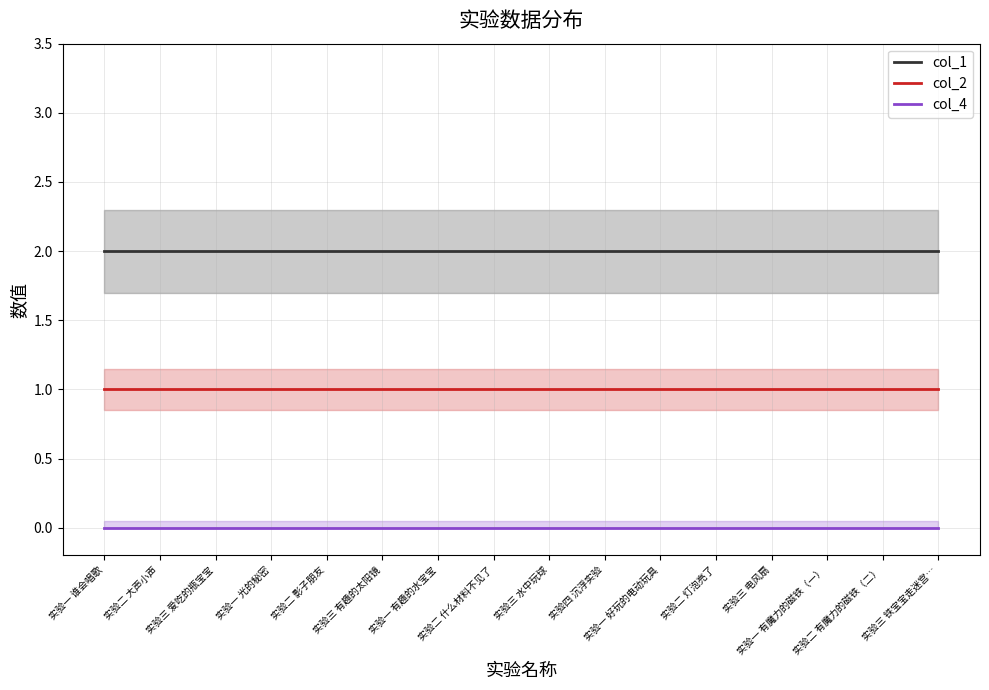

Rank the series at 实验三 爱吃的瓶宝宝 from lowest to highest value.

col_4, col_2, col_1